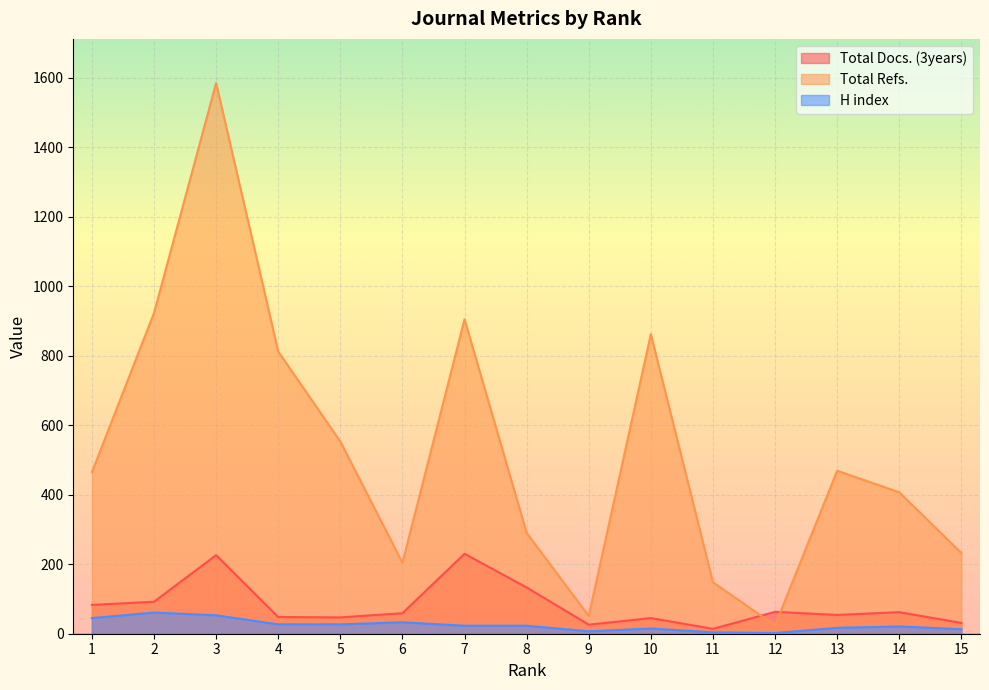

Read the Total Refs. value at 8.

290